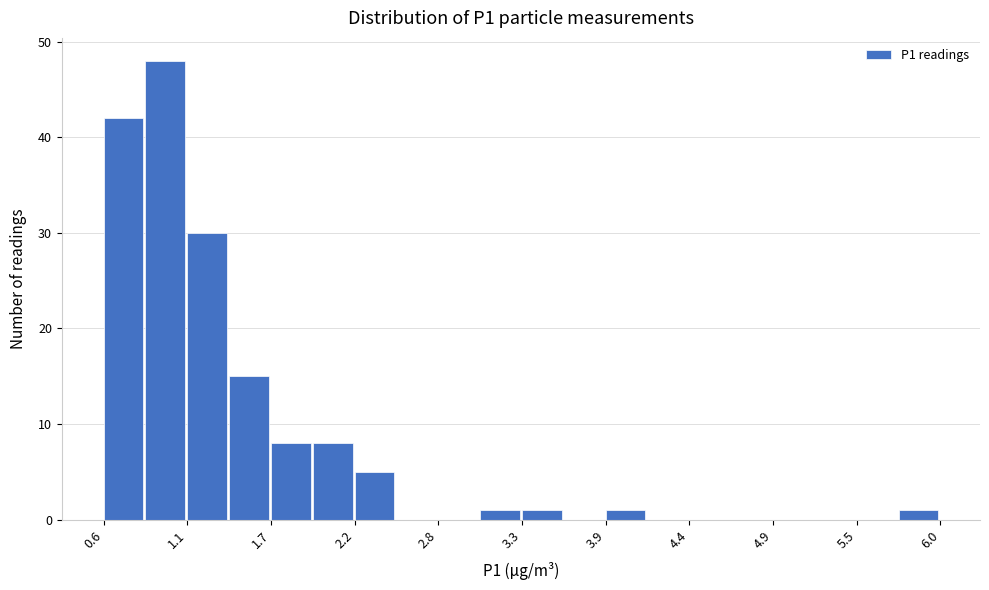

Around what value on the x-axis is the tallest bar? Give the approximate position of its centre, as read against the axis.

1.0